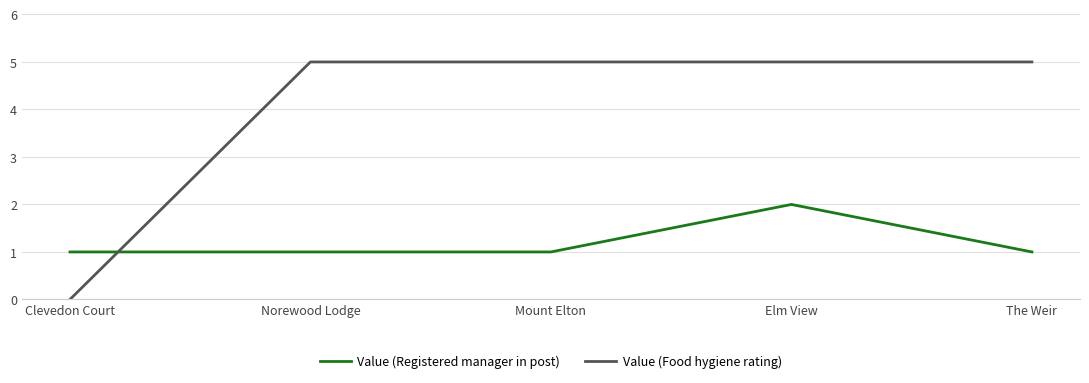

Which series ends up on top after the final intersection of Value (Food hygiene rating) and Value (Registered manager in post)?

Value (Food hygiene rating)